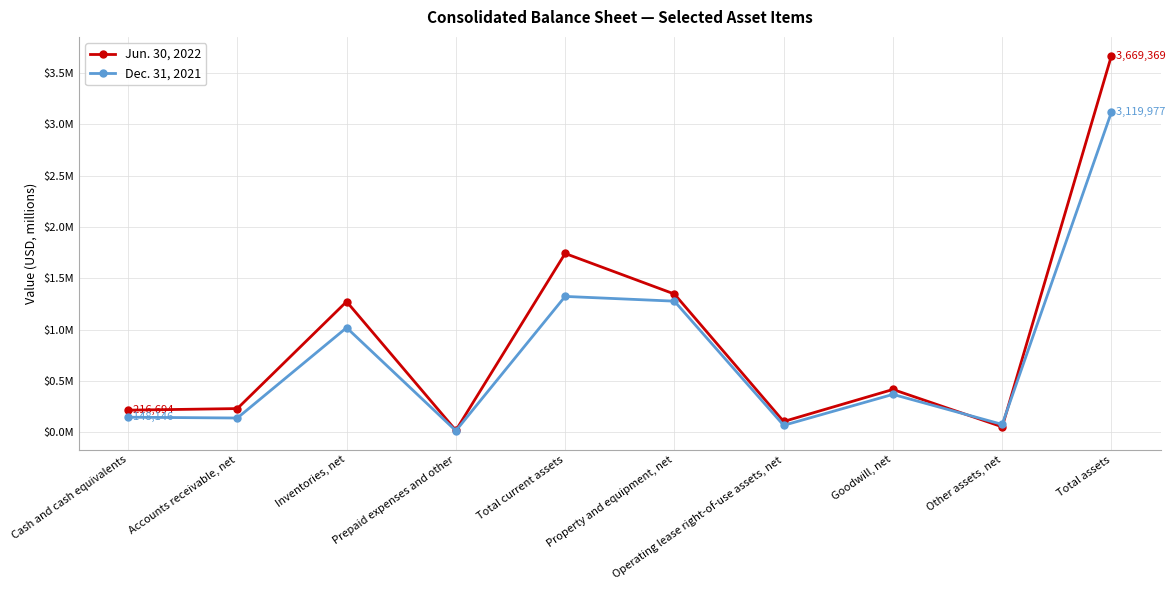

What are all the series names shown in the legend?

Jun. 30, 2022, Dec. 31, 2021